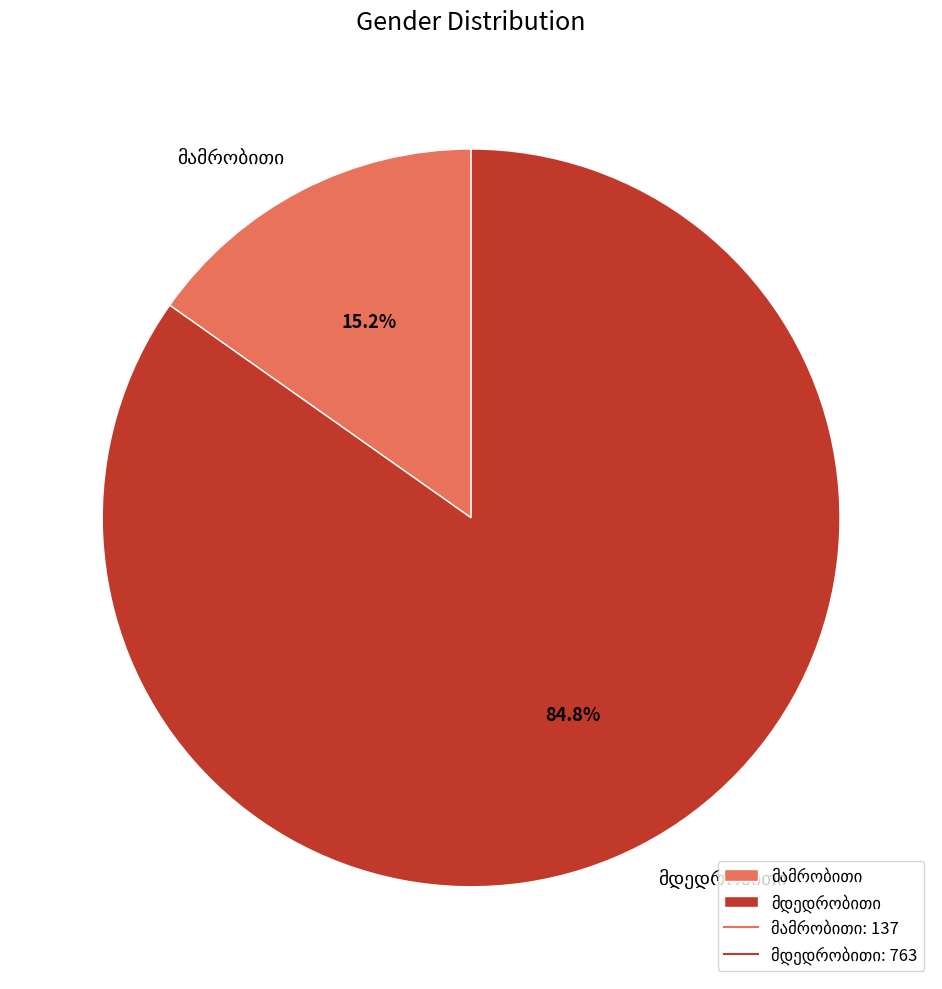

Does any single category account for the majority?

Yes